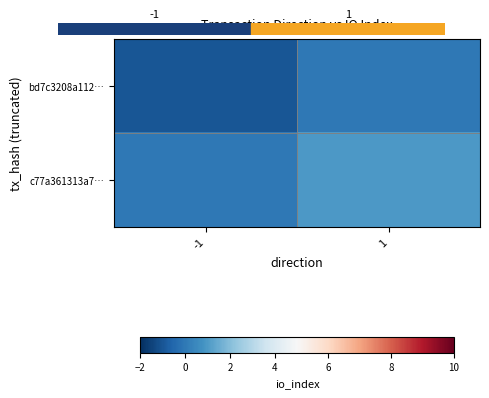

At how many categories does at least one series exceed 0?

1